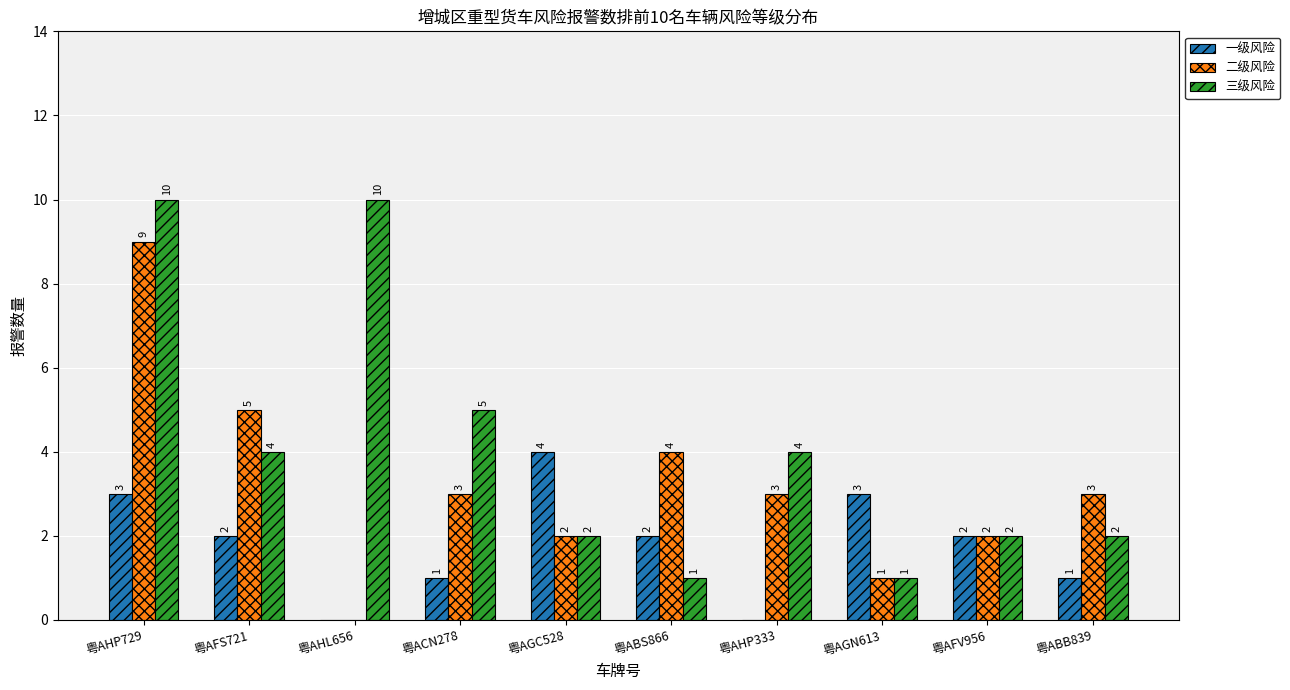

At which label does 三级风险 first exceed 4?

粤AHP729